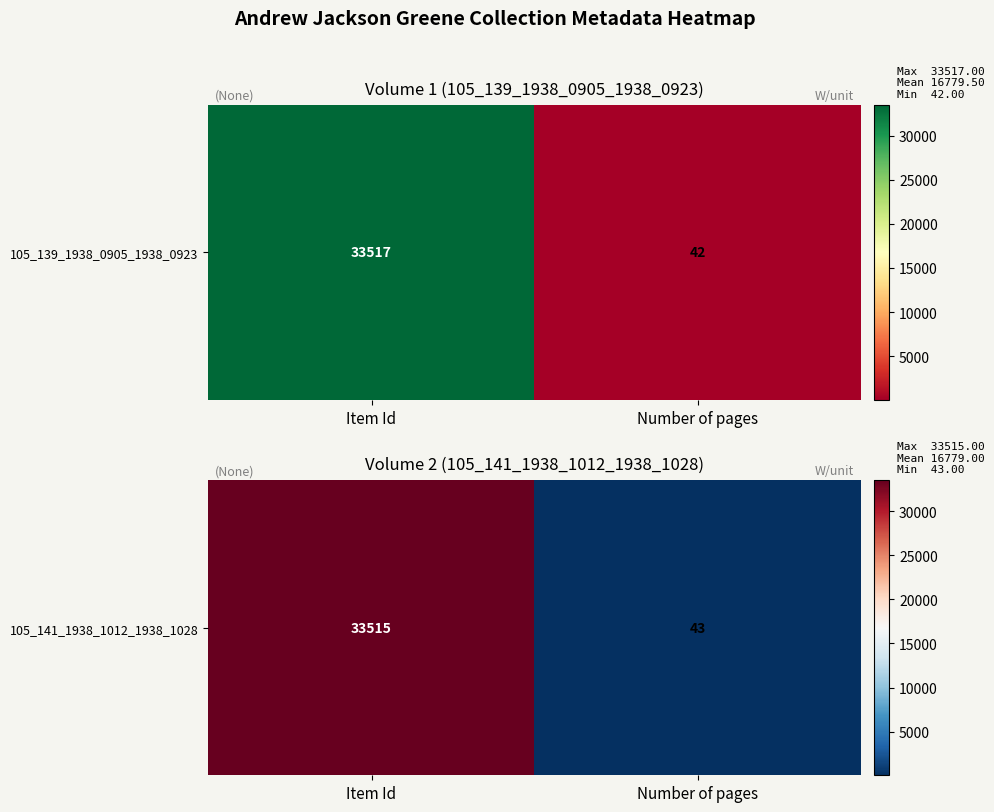

The chart shows a value of 33515 at Item Id. True or false?

True